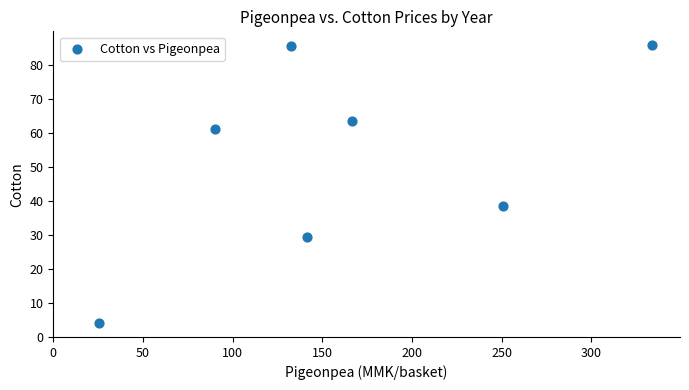

What Y value in the scatter plot is closest to 45?

38.6